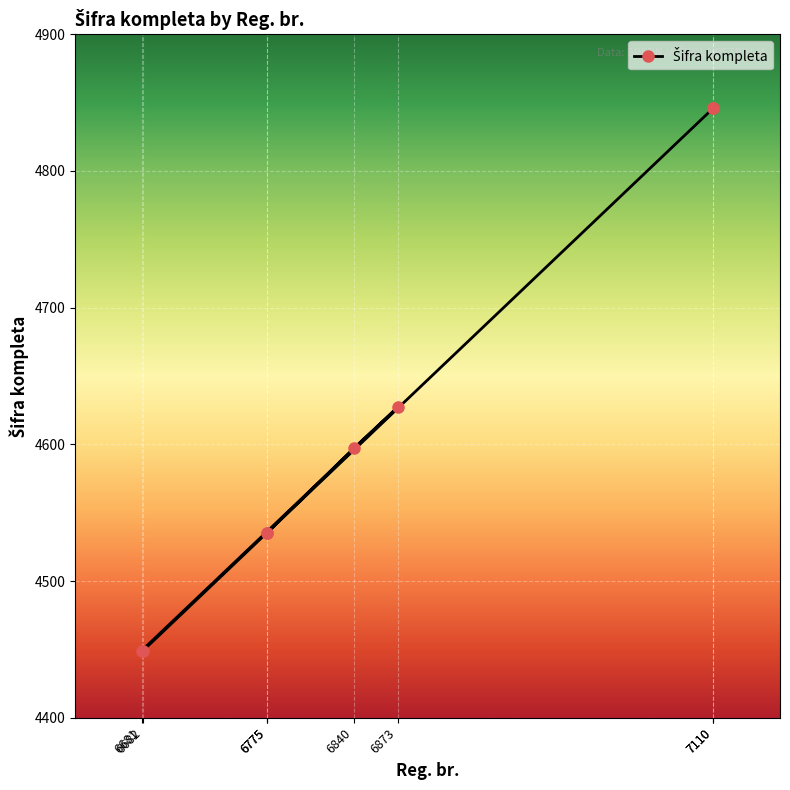

List the labels in order of value, smallest first.

6681, 6682, 6775, 6775, 6840, 6873, 7110, 7110